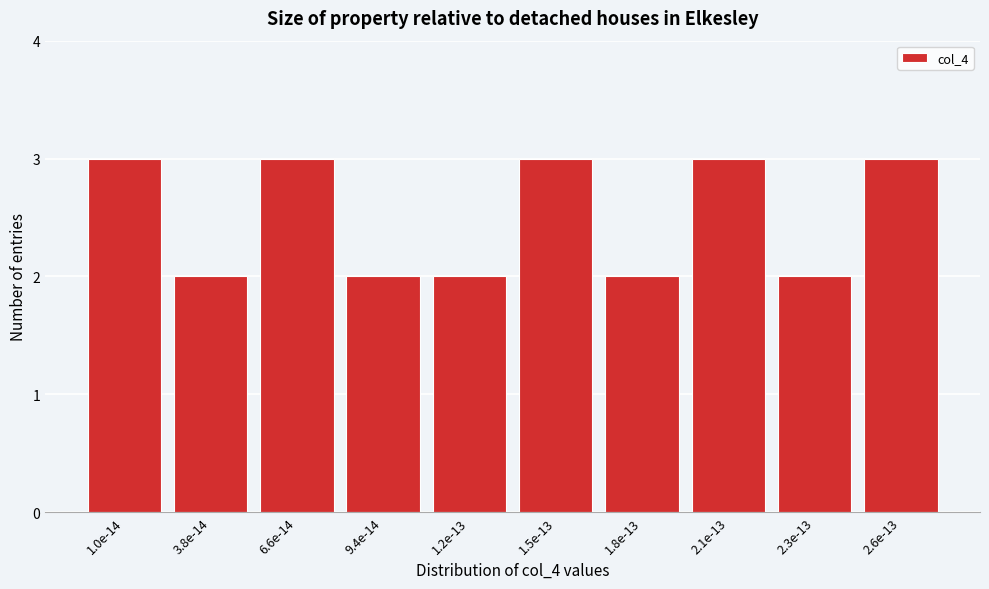

Reading left to right, extract all data points from this chart.

1.0e-14=3	3.8e-14=2	6.6e-14=3	9.4e-14=2	1.2e-13=2	1.5e-13=3	1.8e-13=2	2.1e-13=3	2.3e-13=2	2.6e-13=3